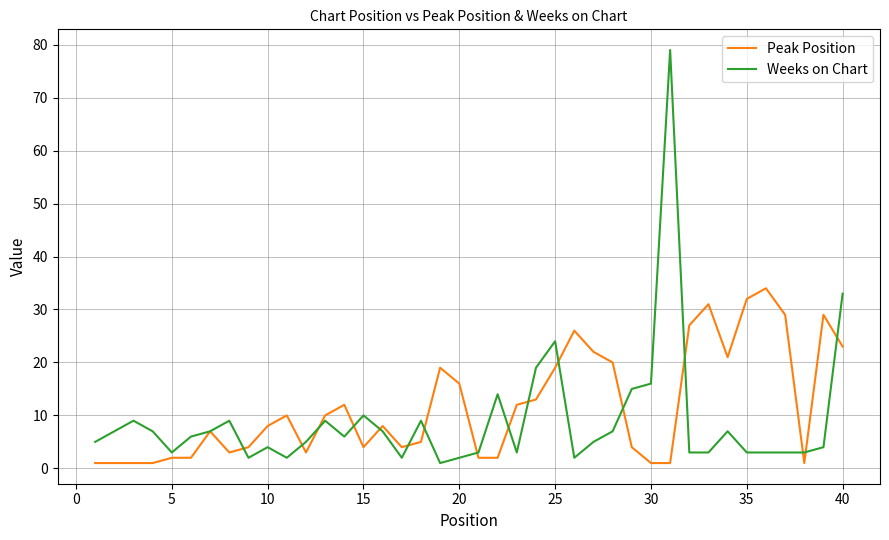

True or false: Peak Position and Weeks on Chart intersect in this chart.

True